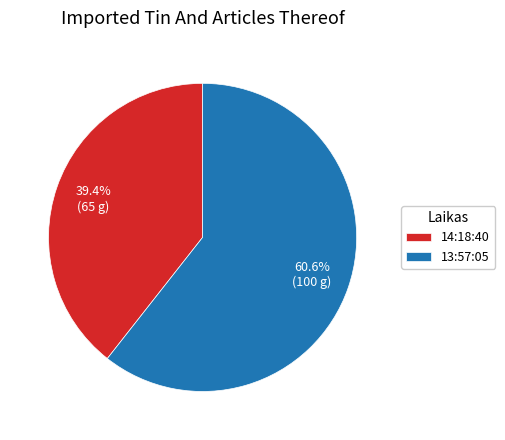

Approximately how many times larger is the value at 13:57:05 compared to 14:18:40?

1.5